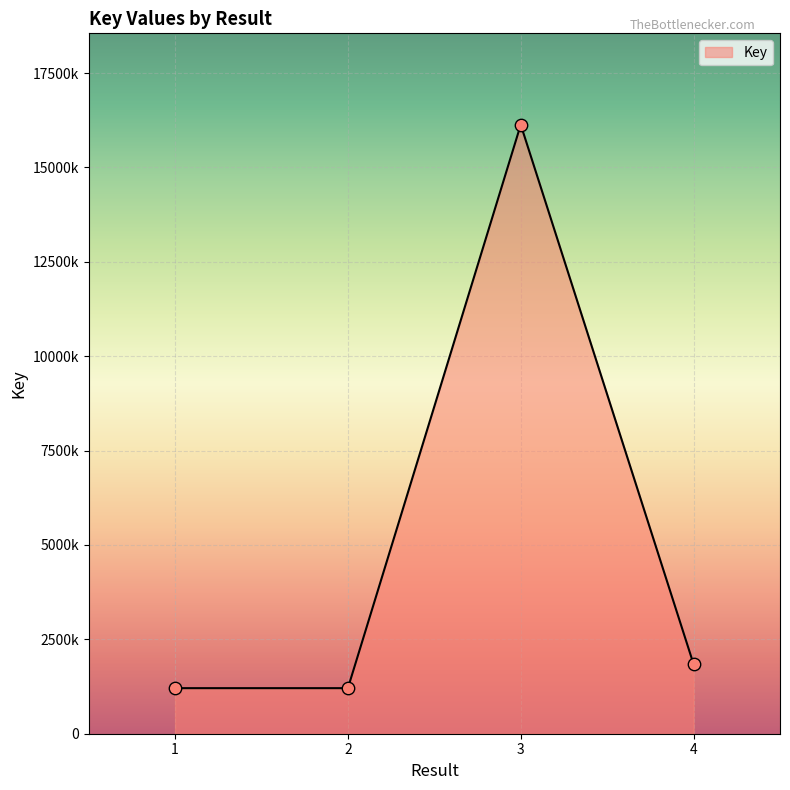

What is the ratio of the value at 4 to the value at 1?

1.5